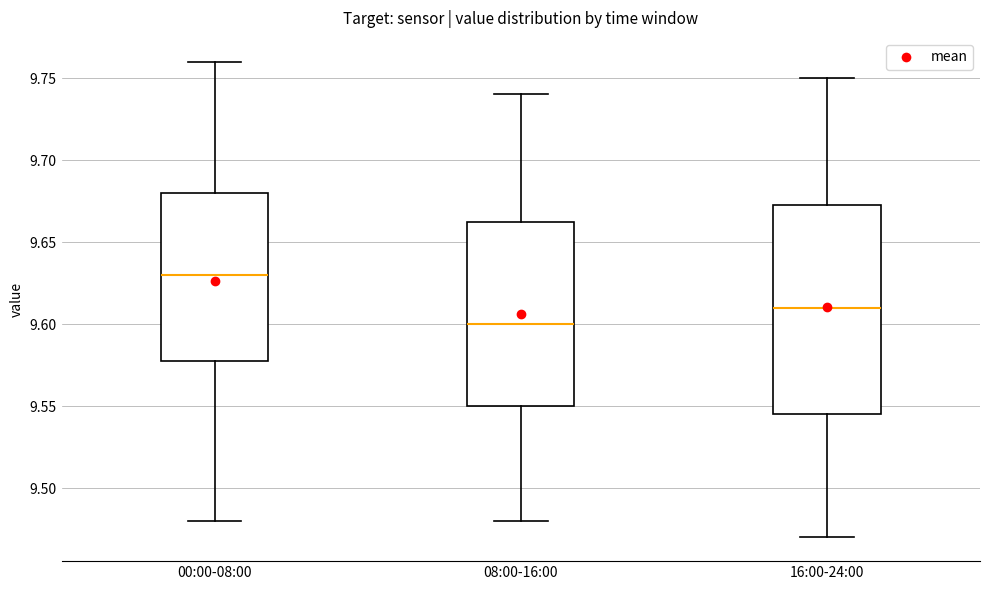

Reading left to right, transcribe this box plot: for each box, give where its median line is, the range the box spans, and where its two whiskers end, as read against the y-axis. The values are not printed on the chart, so give them approximately, as read against the axis.

00:00-08:00: median 9.630, box 9.580 to 9.680, whiskers 9.480 to 9.760
08:00-16:00: median 9.600, box 9.550 to 9.665, whiskers 9.480 to 9.740
16:00-24:00: median 9.610, box 9.545 to 9.675, whiskers 9.470 to 9.750